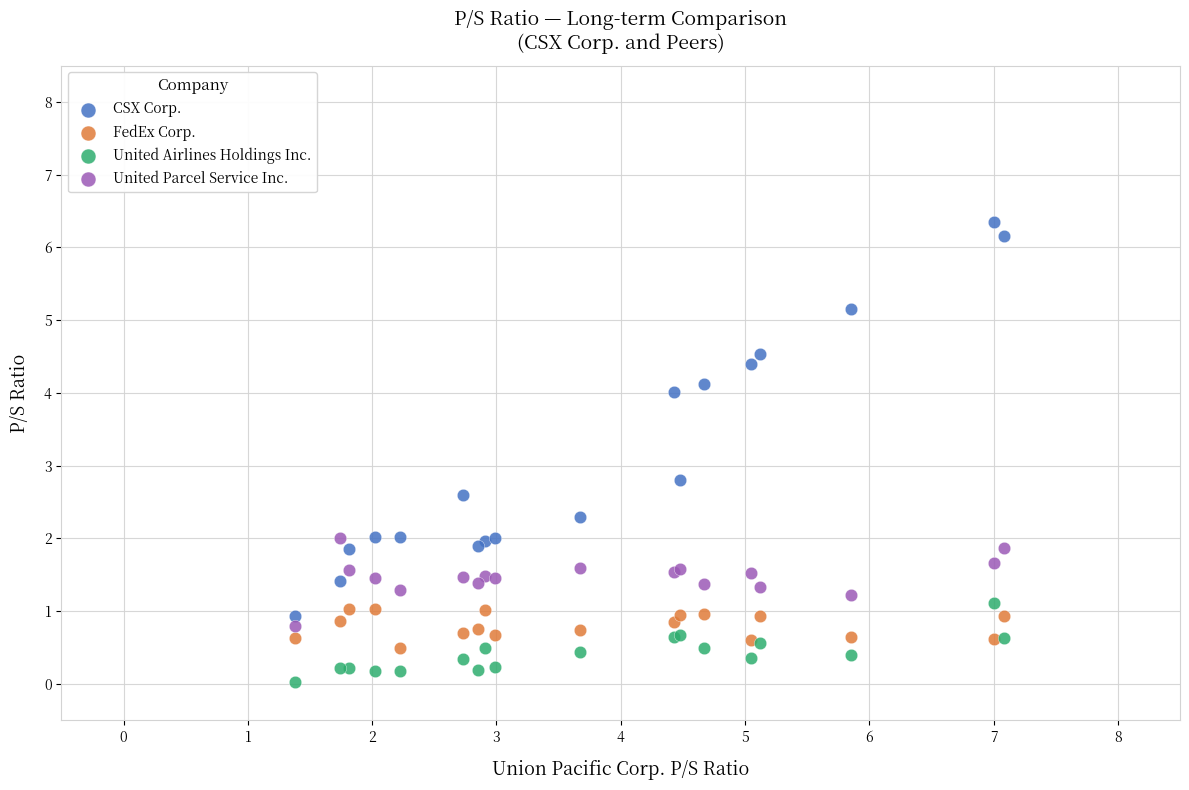

Which series reaches the maximum Y coordinate?

CSX Corp.